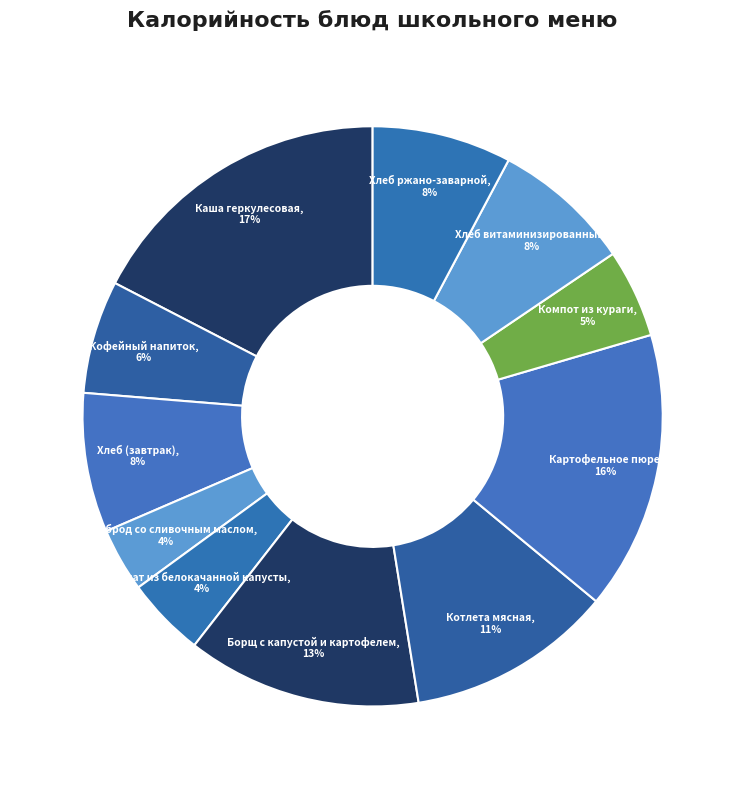

How many slices are in this pie chart?

11